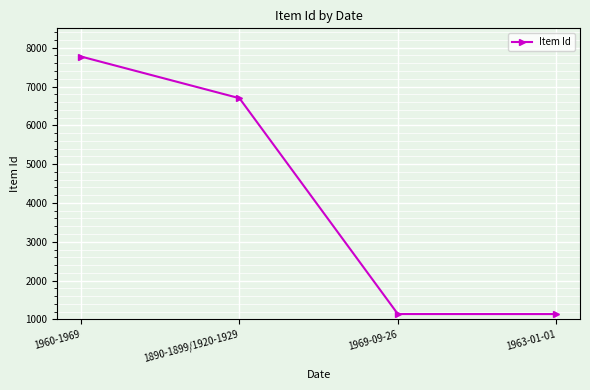

What is the smallest value displayed?

1136